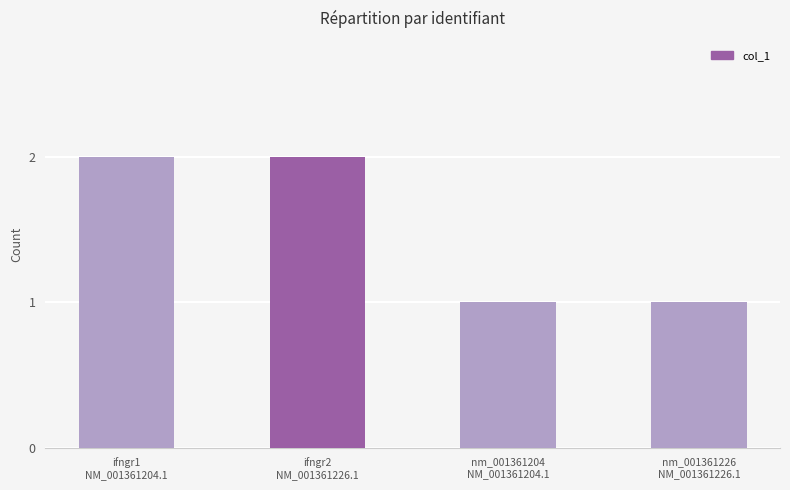

What is the value of the 3rd bar from the left?

1